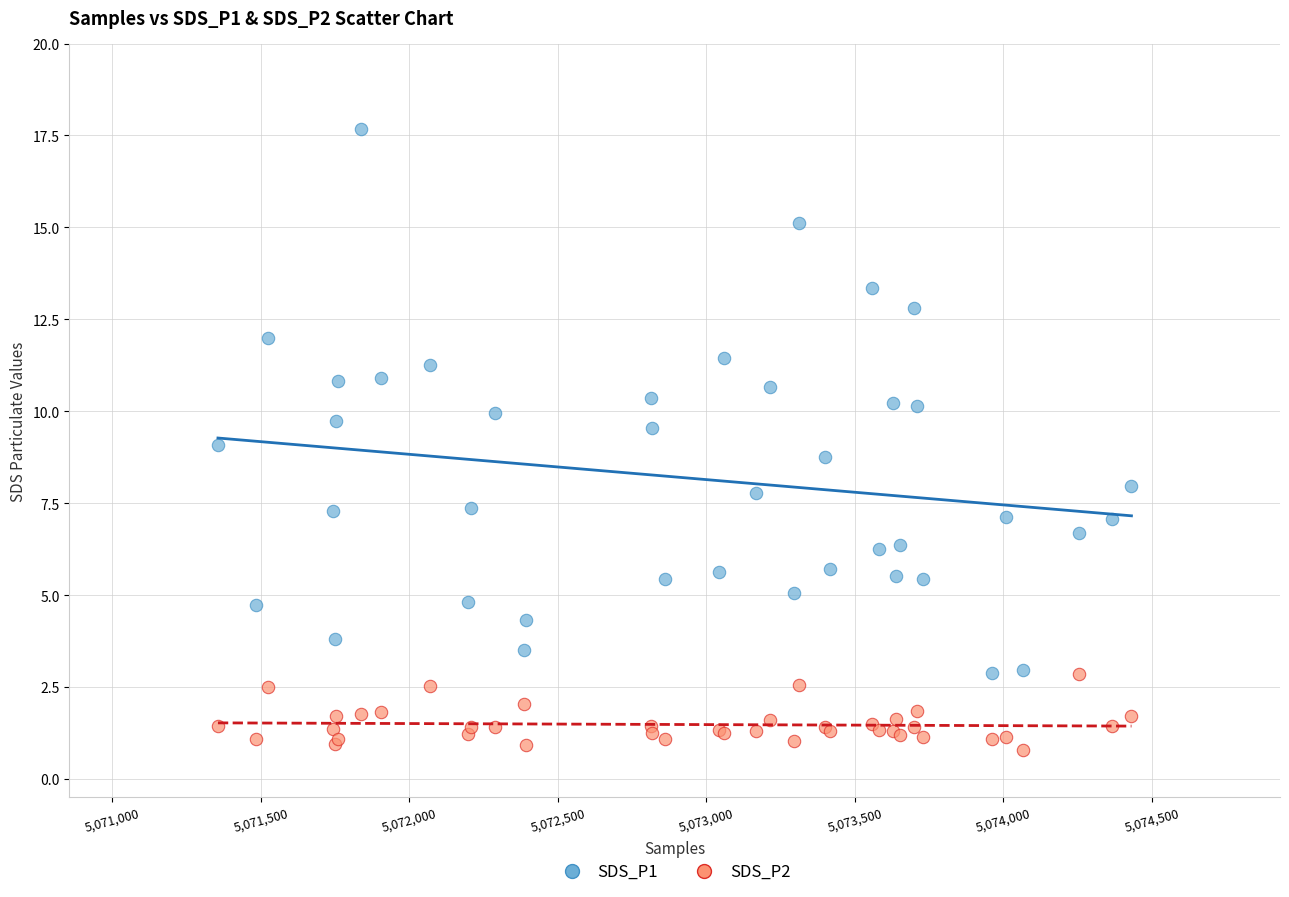

What is the X range (max minus min) for the scatter plot?

3075.0